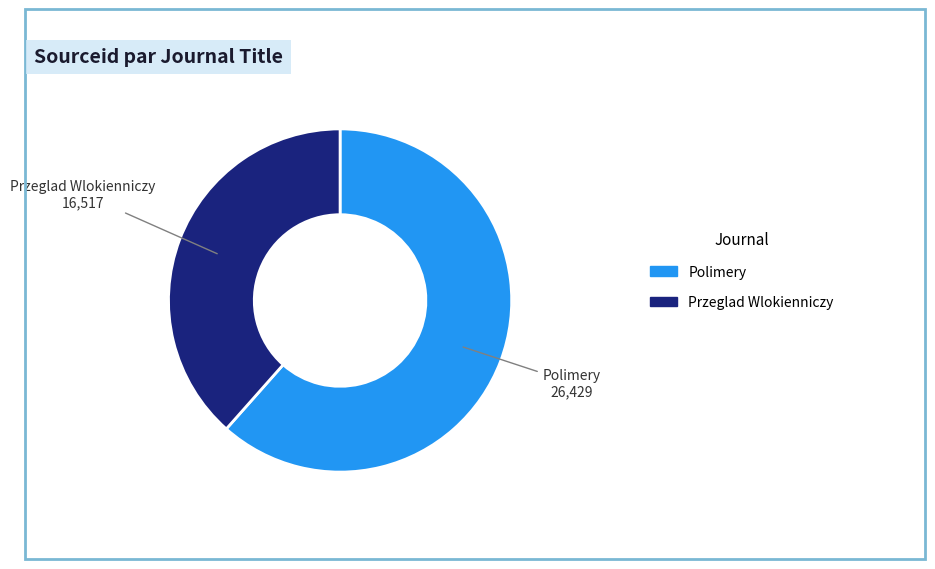

Does any single category account for the majority?

Yes